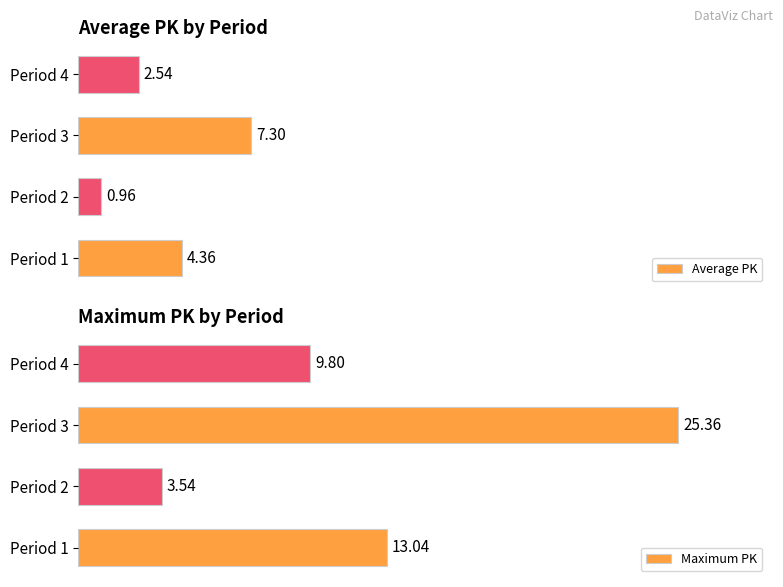

What is the total value across all series at Period 1?

17.4